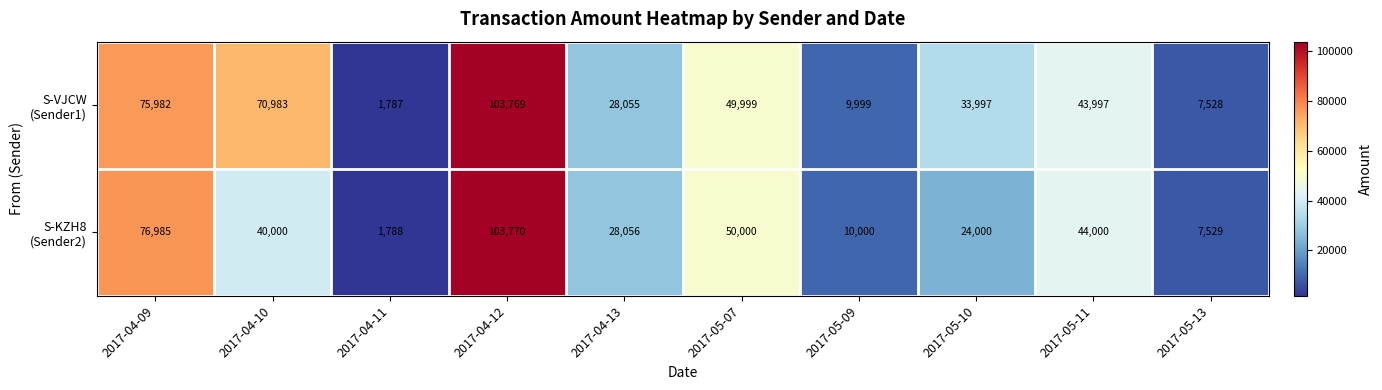

How many distinct data groups are displayed?

2